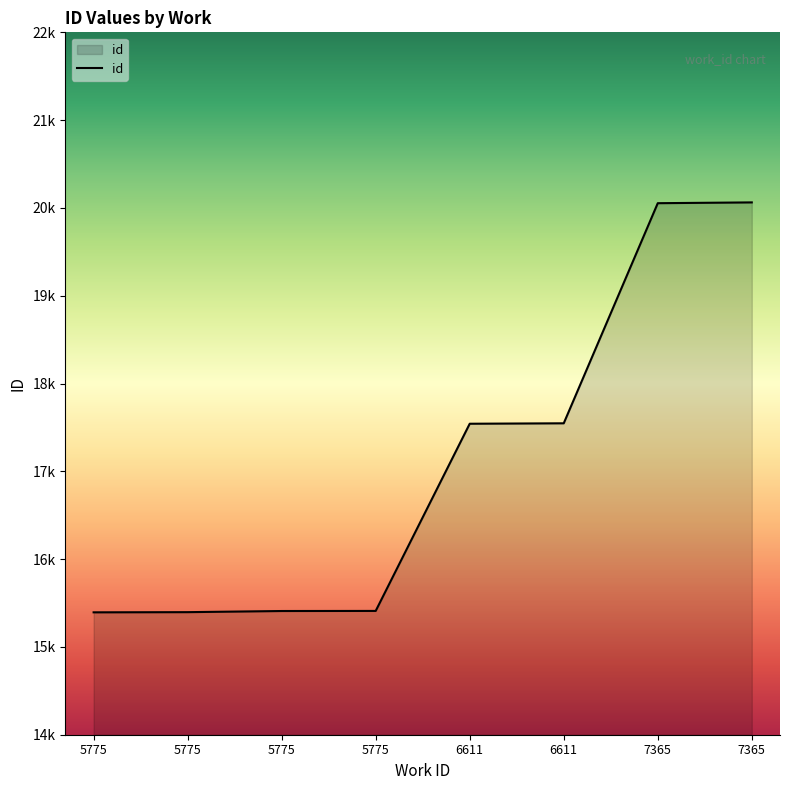

What is the value of the 7th point from the left?

20054